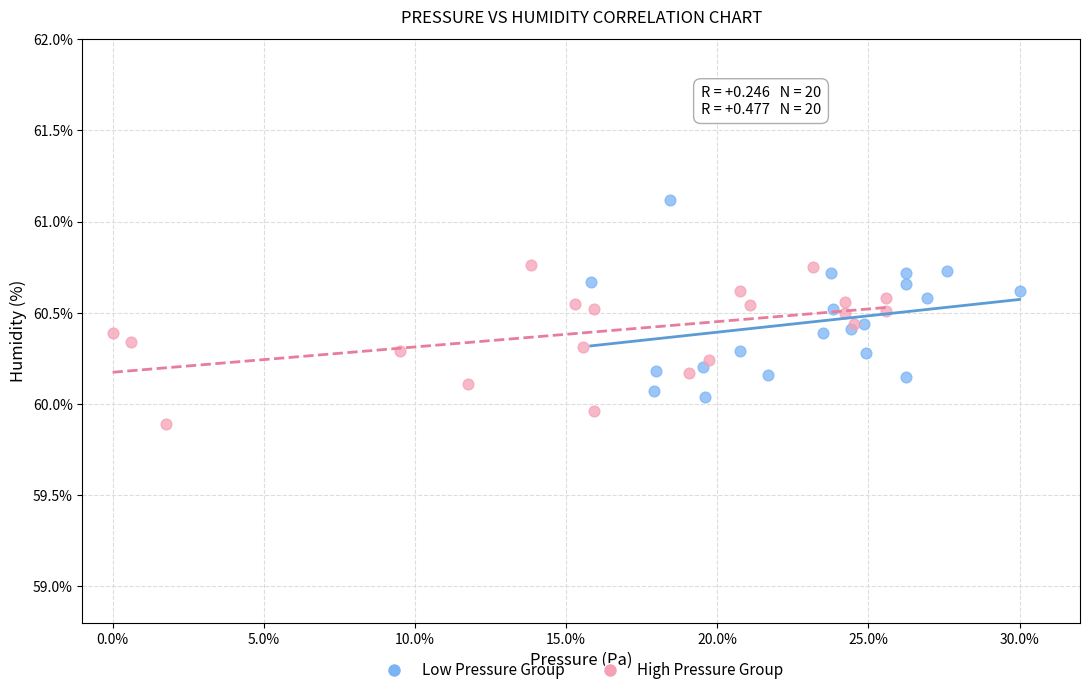

Which series reaches the minimum Y coordinate?

High Pressure Group